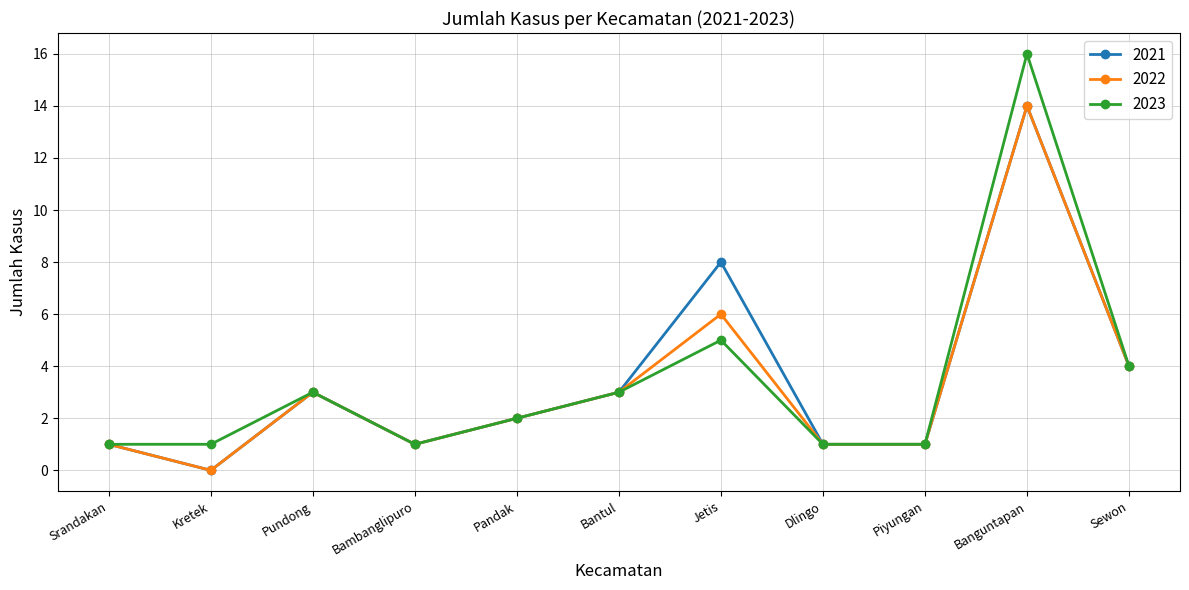

The value of 2022 at Banguntapan is 14. True or false?

True